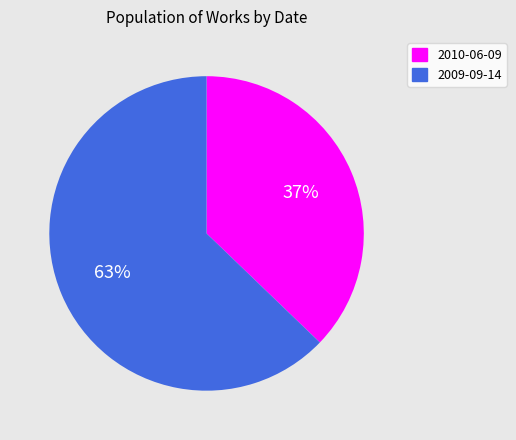

Which slice is the smallest?

2010-06-09